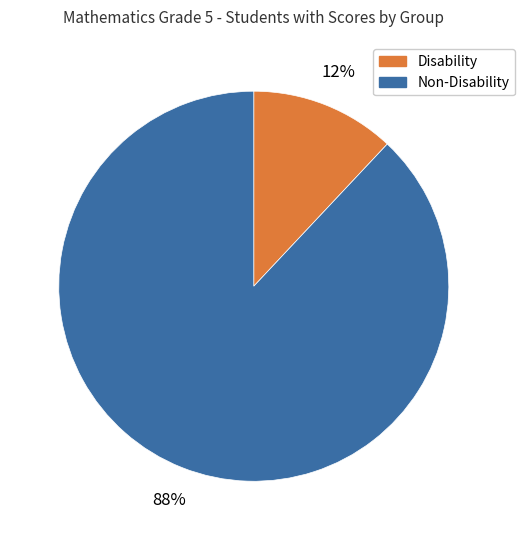

Is there a majority slice in this chart?

Yes